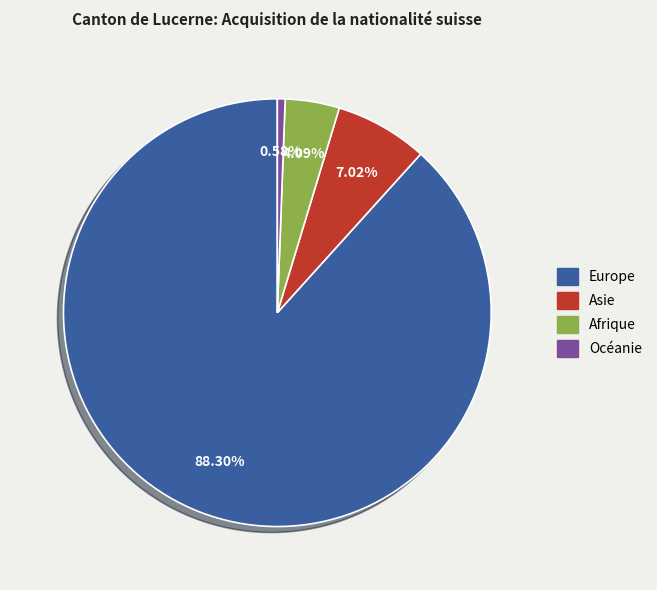

How many slices are in this pie chart?

4